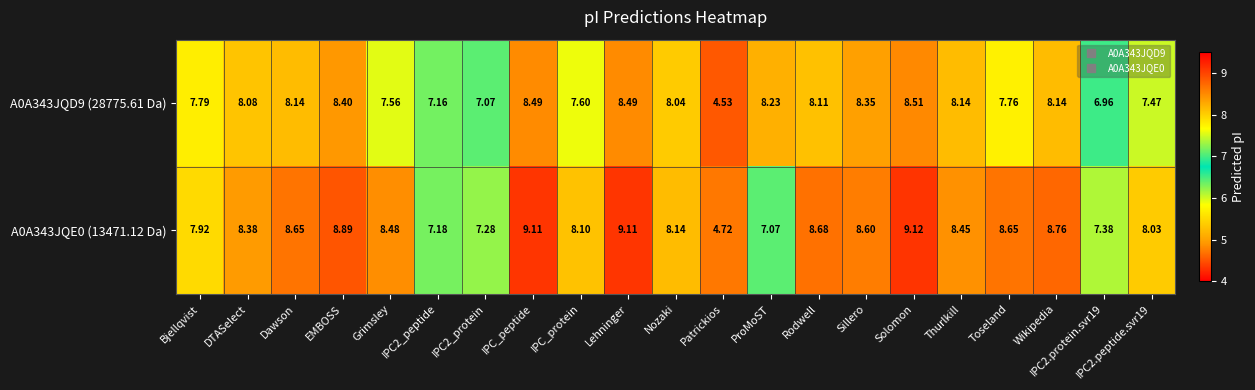

Where does the A0A343JQE0 (13471.12 Da) series first go above 8?

DTASelect